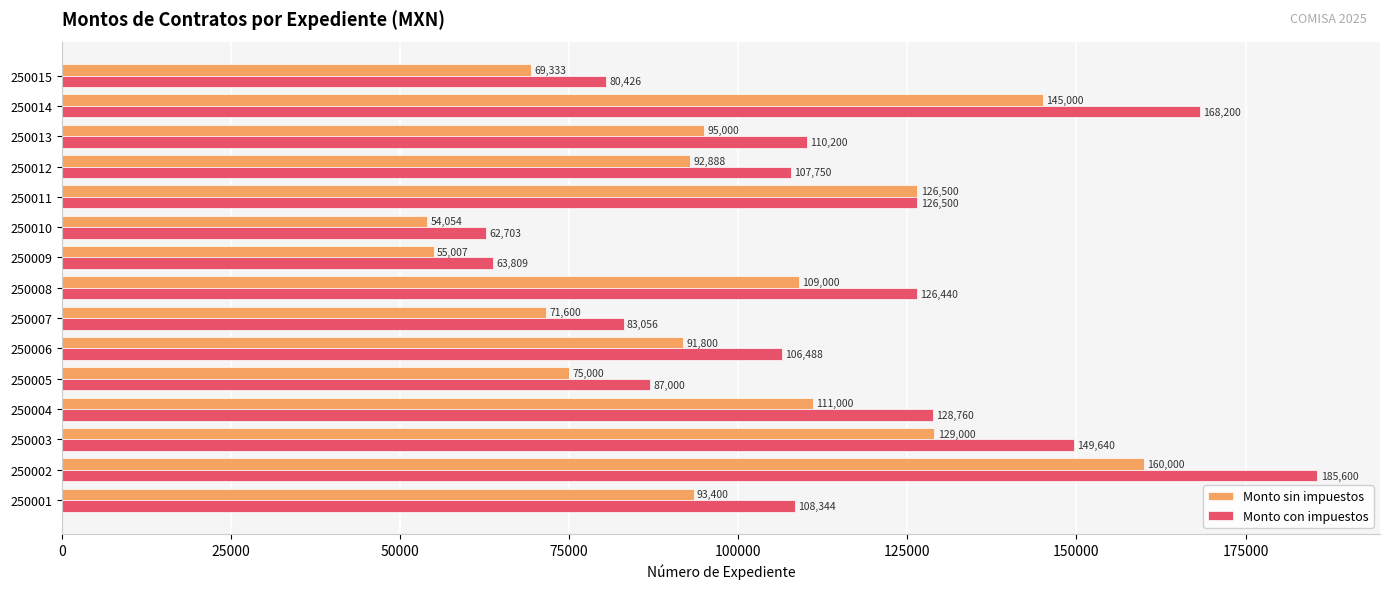

Between 250009 and 250010, which series saw the biggest shift?

Monto con impuestos